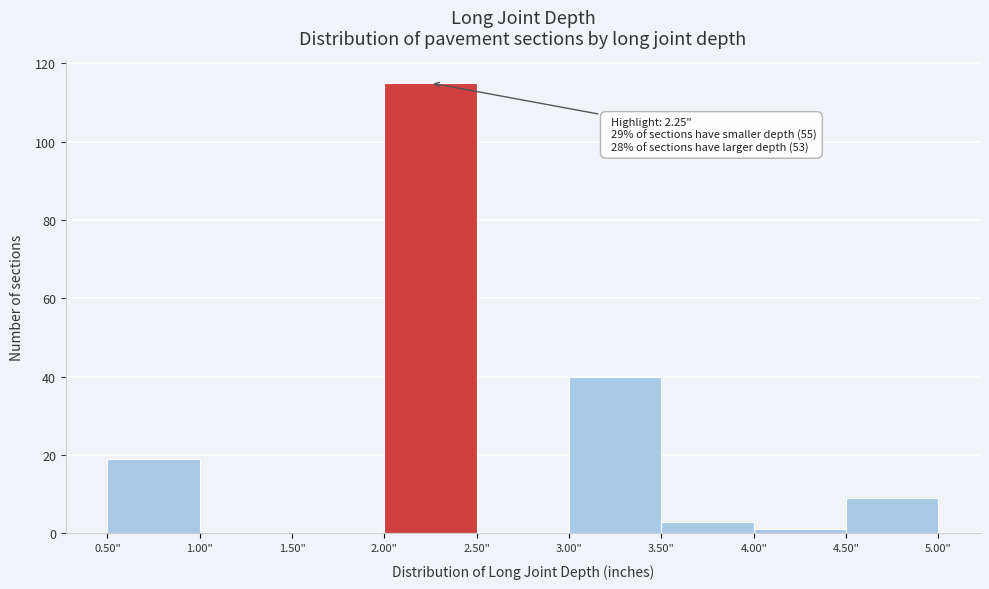

Which range on the x-axis has the tallest bar?

2.0 to 2.5